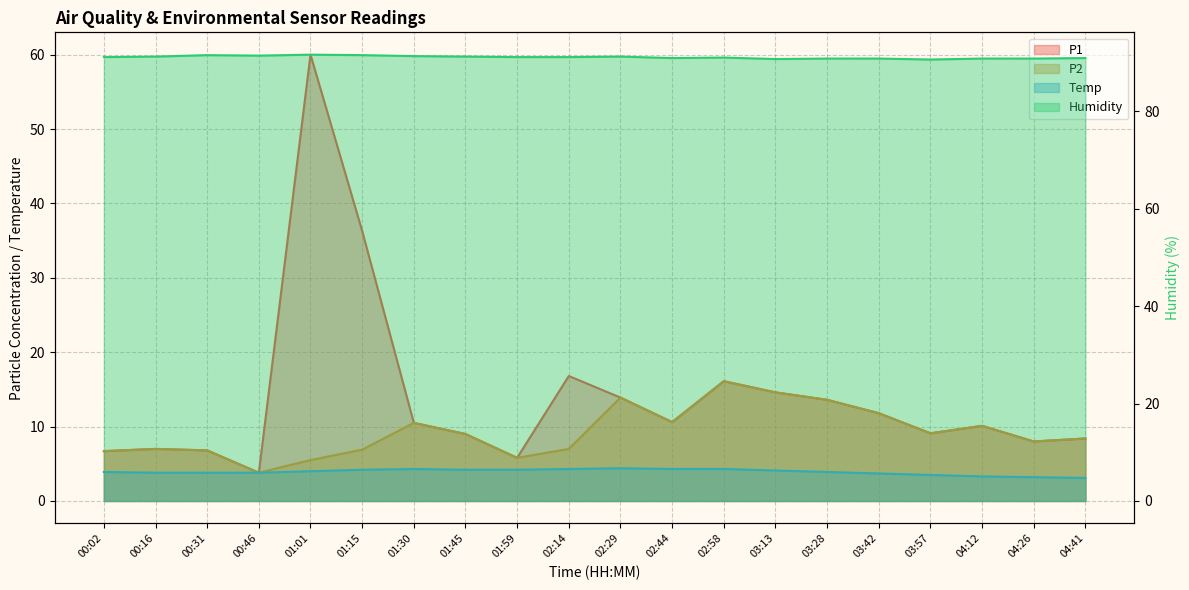

How many data points in P1 (line) are above 10?

11